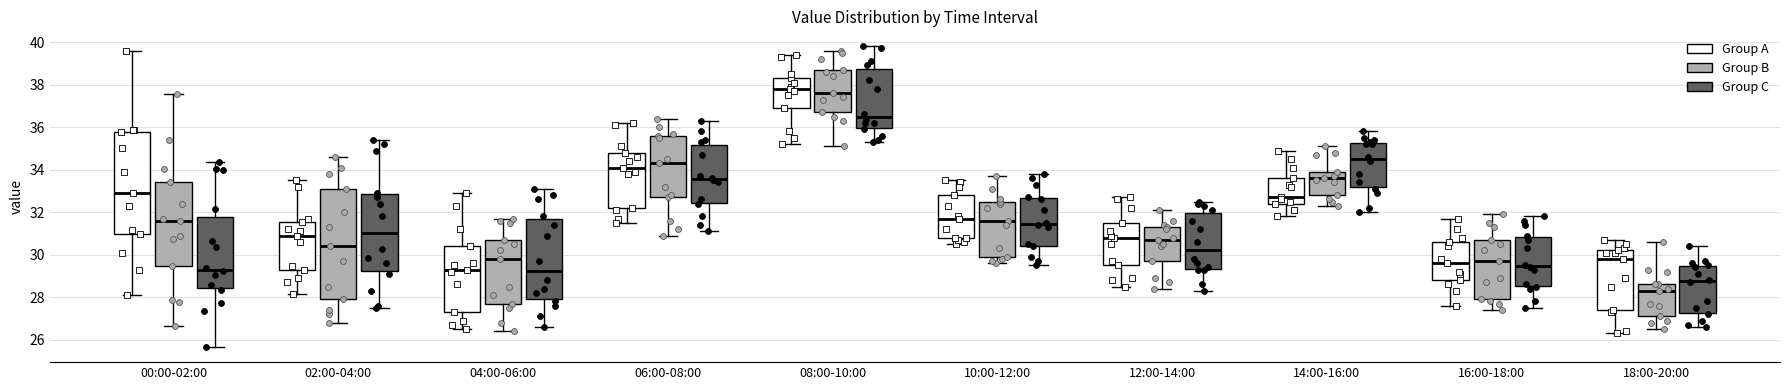

Reading left to right, transcribe this box plot: for each box, give where its median line is, the range the box spans, and where its two whiskers end, as read against the y-axis. The values are not printed on the chart, so give them approximately, as read against the axis.

00:00-02:00 (Group A): median 32.8, box 31.0 to 35.8, whiskers 28.0 to 39.6
00:00-02:00 (Group B): median 31.6, box 29.4 to 33.4, whiskers 26.6 to 37.6
00:00-02:00 (Group C): median 29.2, box 28.4 to 31.8, whiskers 25.6 to 34.4
02:00-04:00 (Group A): median 31.0, box 29.4 to 31.6, whiskers 28.2 to 33.6
02:00-04:00 (Group B): median 30.4, box 28.0 to 33.2, whiskers 26.8 to 34.6
02:00-04:00 (Group C): median 31.0, box 29.2 to 32.8, whiskers 27.6 to 35.4
04:00-06:00 (Group A): median 29.4, box 27.4 to 30.4, whiskers 26.6 to 33.0
04:00-06:00 (Group B): median 29.8, box 27.8 to 30.8, whiskers 26.4 to 31.8
04:00-06:00 (Group C): median 29.2, box 28.0 to 31.8, whiskers 26.6 to 33.2
06:00-08:00 (Group A): median 34.2, box 32.2 to 34.8, whiskers 31.6 to 36.2
06:00-08:00 (Group B): median 34.4, box 32.8 to 35.6, whiskers 31.0 to 36.4
06:00-08:00 (Group C): median 33.6, box 32.4 to 35.2, whiskers 31.2 to 36.4
08:00-10:00 (Group A): median 37.8, box 37.0 to 38.4, whiskers 35.2 to 39.4
08:00-10:00 (Group B): median 37.6, box 36.8 to 38.8, whiskers 35.2 to 39.6
08:00-10:00 (Group C): median 36.6, box 36.0 to 38.8, whiskers 35.4 to 39.8
10:00-12:00 (Group A): median 31.8, box 30.8 to 32.8, whiskers 30.6 to 33.6
10:00-12:00 (Group B): median 31.6, box 30.0 to 32.6, whiskers 29.6 to 33.8
10:00-12:00 (Group C): median 31.4, box 30.4 to 32.6, whiskers 29.6 to 33.8
12:00-14:00 (Group A): median 30.8, box 29.6 to 31.6, whiskers 28.6 to 32.8
12:00-14:00 (Group B): median 30.8, box 29.8 to 31.4, whiskers 28.4 to 32.2
12:00-14:00 (Group C): median 30.2, box 29.4 to 32.0, whiskers 28.4 to 32.6
14:00-16:00 (Group A): median 32.8, box 32.4 to 33.6, whiskers 31.8 to 35.0
14:00-16:00 (Group B): median 33.6, box 32.8 to 34.0, whiskers 32.4 to 35.2
14:00-16:00 (Group C): median 34.6, box 33.2 to 35.2, whiskers 32.0 to 35.8
16:00-18:00 (Group A): median 29.6, box 28.8 to 30.6, whiskers 27.6 to 31.8
16:00-18:00 (Group B): median 29.8, box 28.0 to 30.8, whiskers 27.4 to 32.0
16:00-18:00 (Group C): median 29.4, box 28.6 to 30.8, whiskers 27.6 to 31.8
18:00-20:00 (Group A): median 29.8, box 27.4 to 30.2, whiskers 26.4 to 30.8
18:00-20:00 (Group B): median 28.4, box 27.2 to 28.6, whiskers 26.6 to 30.6
18:00-20:00 (Group C): median 28.8, box 27.2 to 29.4, whiskers 26.6 to 30.4